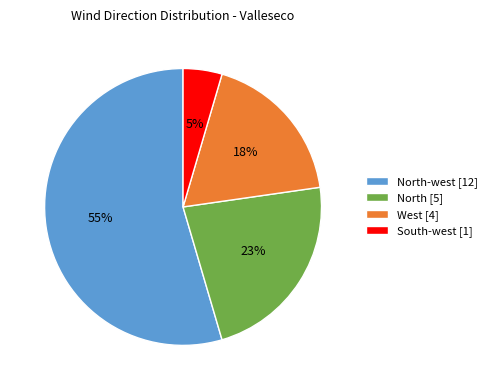

To the nearest percent, what is the average slice percentage?

25%